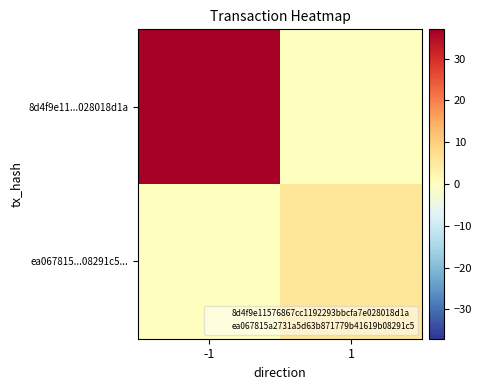

Reading right to left, extract all data points from this chart.

8d4f9e11...028018d1a: 1=0	-1=37
ea067815...08291c5...: 1=6	-1=0